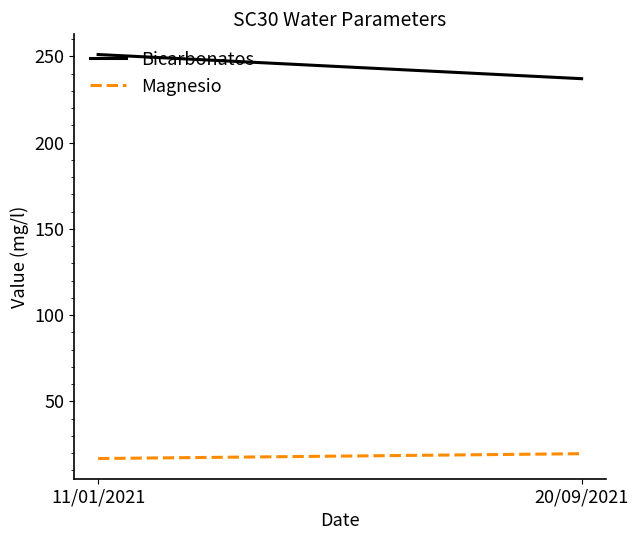

What value does the Magnesio series have at 20/09/2021?

19.6